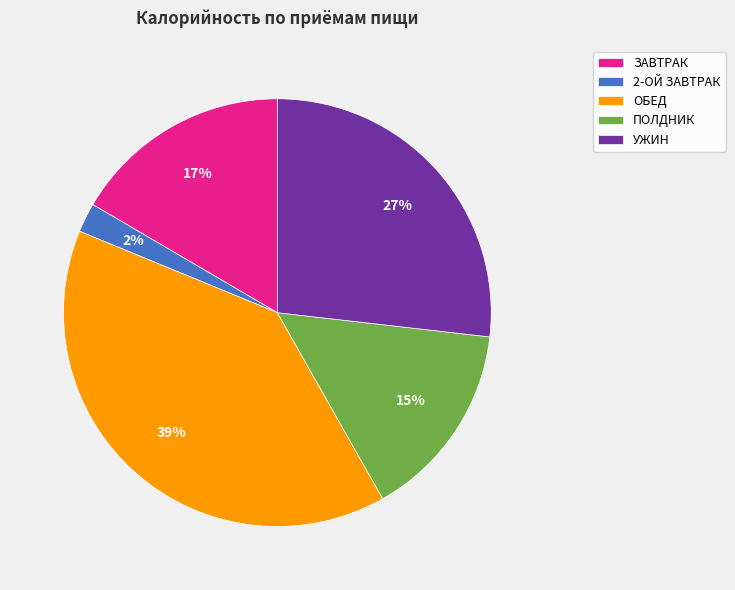

Does any single category account for the majority?

No